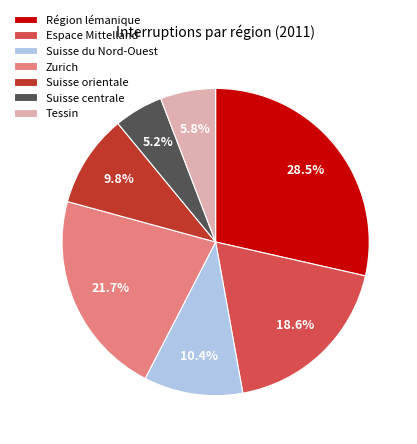

What is the smallest slice in the pie chart?

Suisse centrale